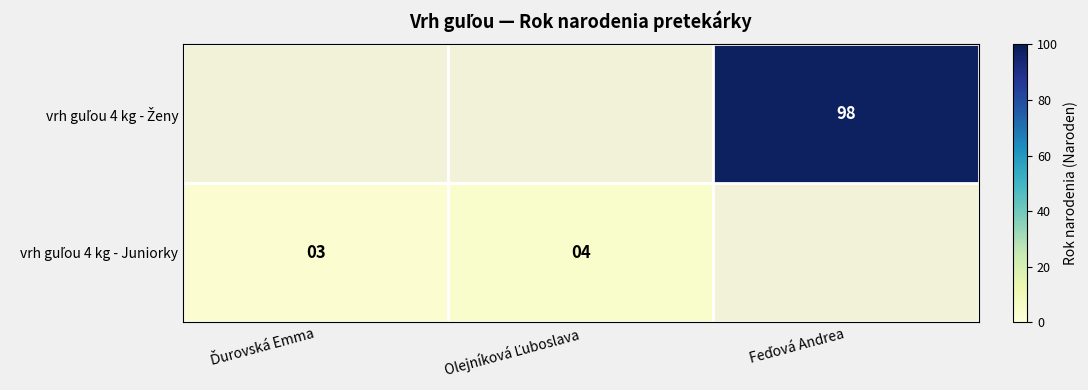

What is the difference between the maximum and second lowest values in the vrh guľou 4 kg - Juniorky series?

1